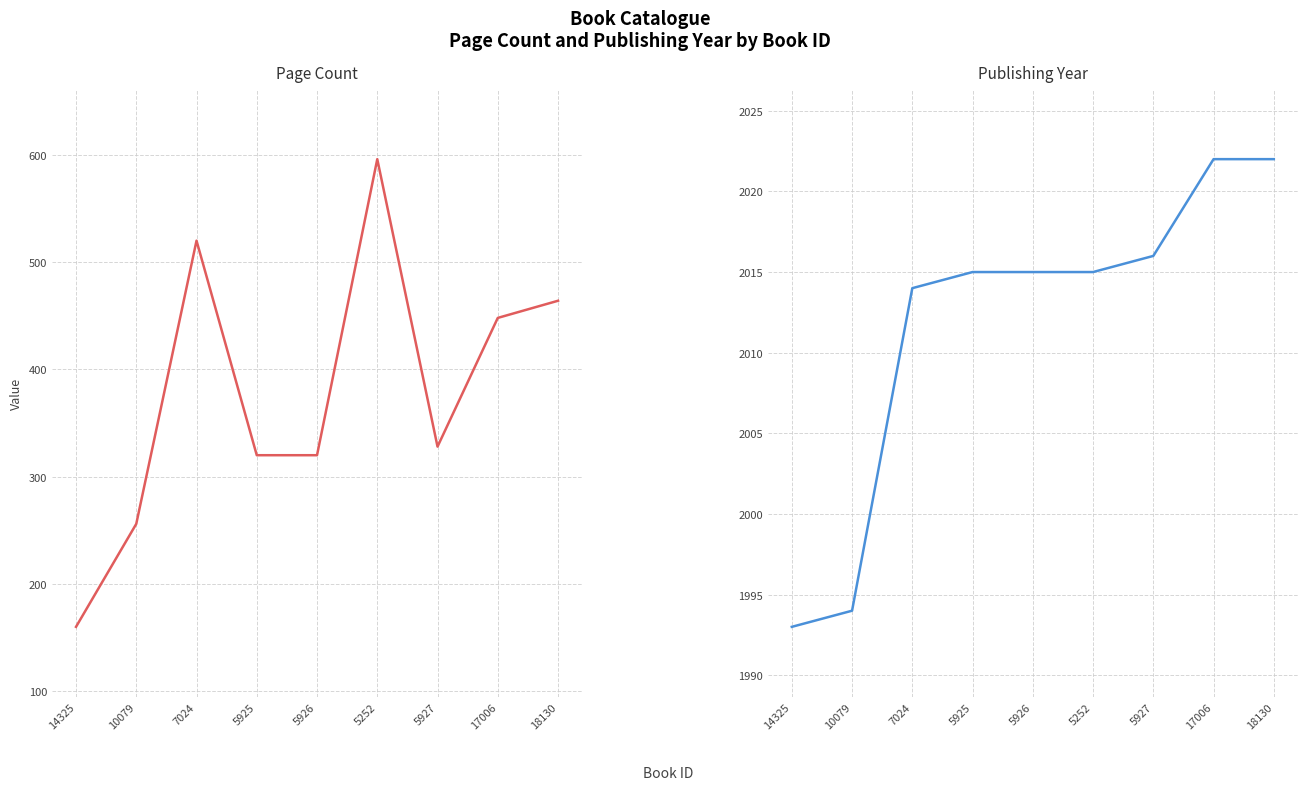

How many lines are shown in the chart?

2